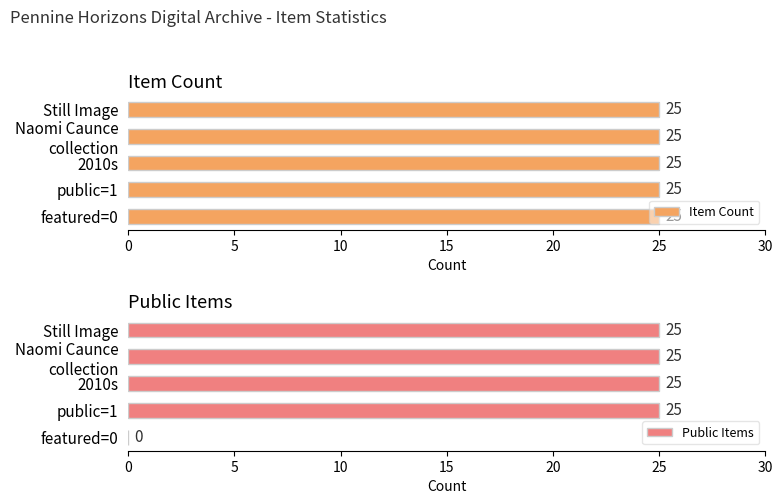

Is it true that Public Items equals 25 at Still Image?

True